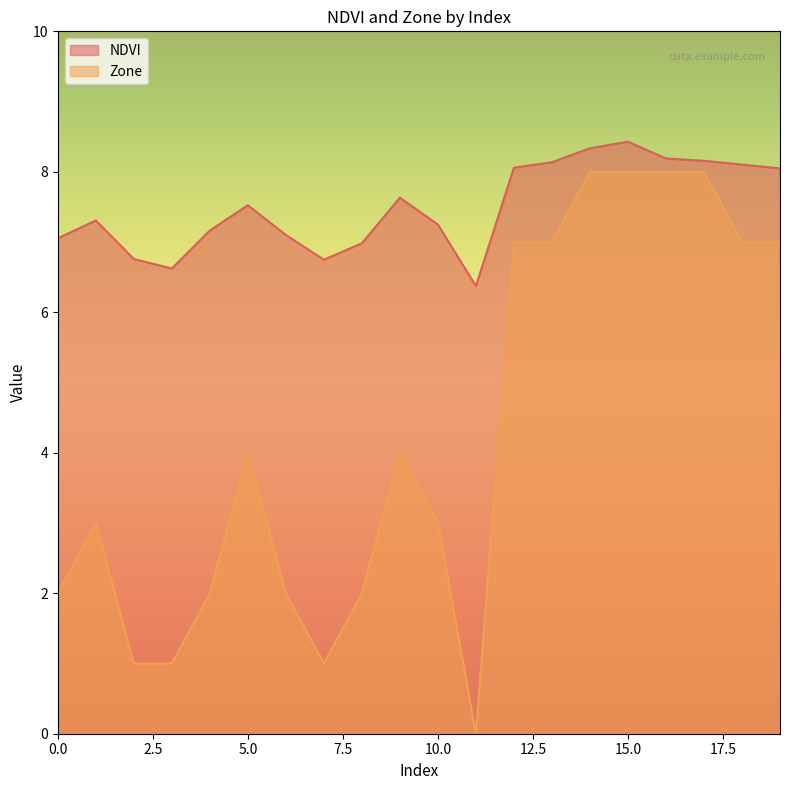

At 4, list the series in order from largest to smallest.

NDVI, Zone